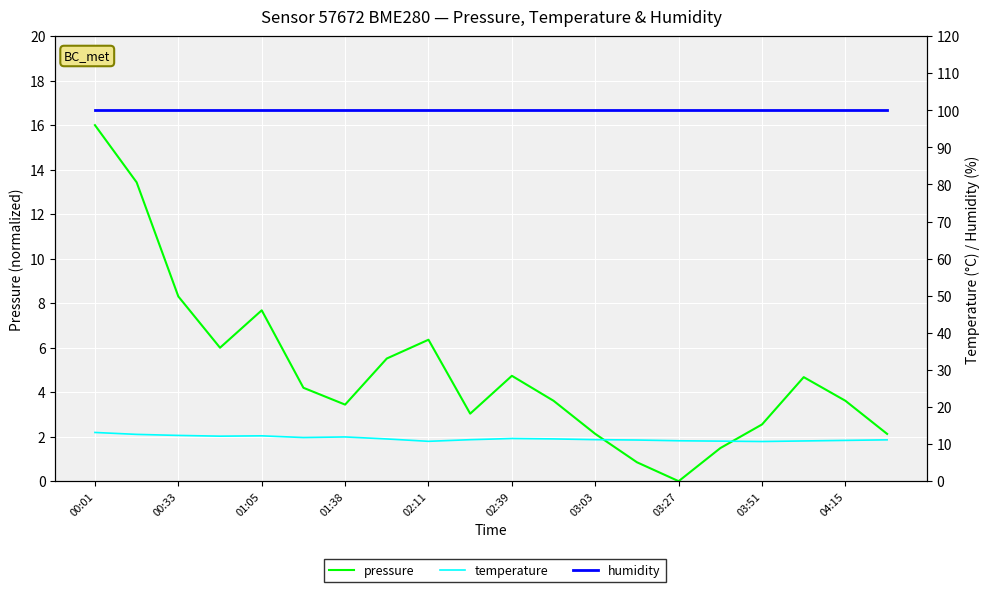

At which label is humidity closest to 100?

00:01